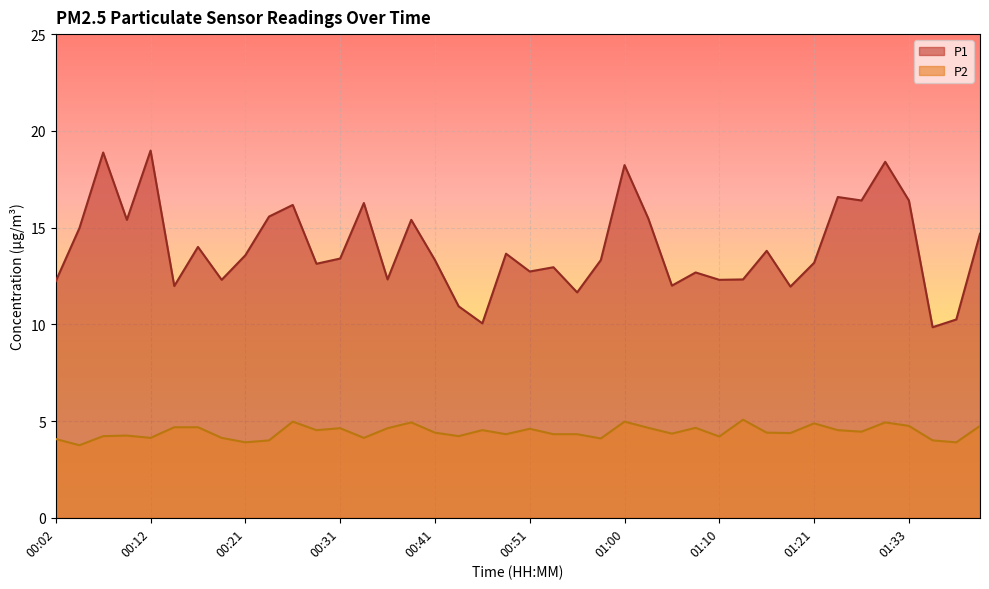

What is the label of the 12th point from the left?

00:29